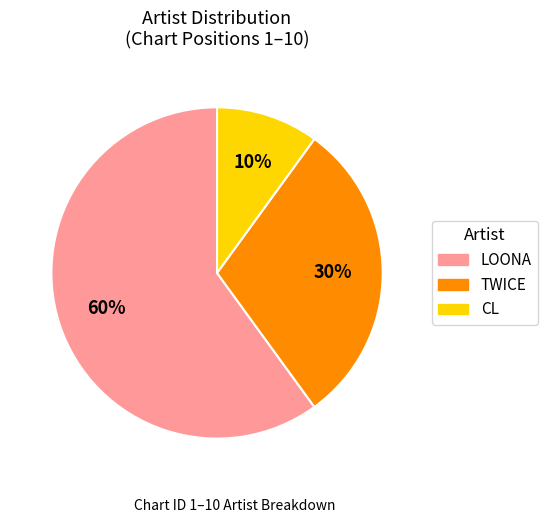

The TWICE slice represents 18% of the pie. True or false?

False